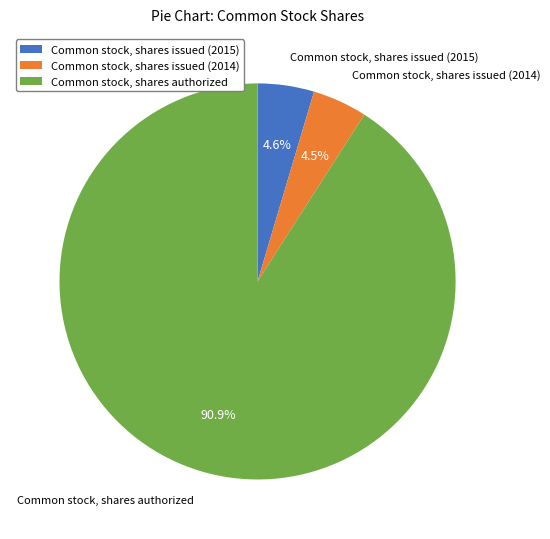

Count the number of slices in the pie.

3